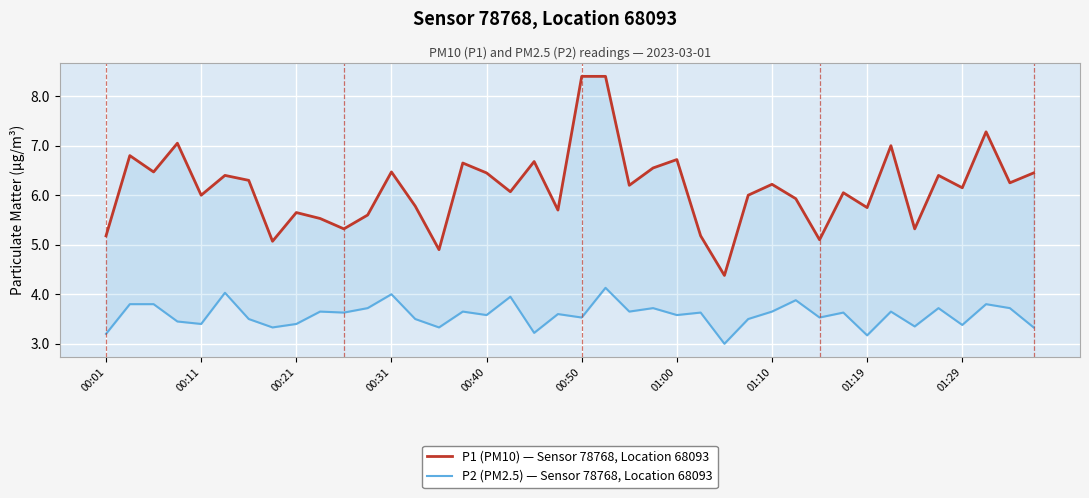

Reading right to left, transcribe all the data shown in this chart.

P1 (PM10) — Sensor 78768, Location 68093: 6.5	6.2	7.3	6.2	6.4	5.3	7.0	5.8	6.0	5.1	5.9	6.2	6.0	4.4	5.2	6.7	6.5	6.2	8.4	8.4	5.7	6.7	6.1	6.5	6.7	4.9	5.8	6.5	5.6	5.3	5.5	5.7	5.1	6.3	6.4	6.0	7.0	6.5	6.8	5.2
P2 (PM2.5) — Sensor 78768, Location 68093: 3.3	3.7	3.8	3.4	3.7	3.4	3.6	3.2	3.6	3.5	3.9	3.6	3.5	3.0	3.6	3.6	3.7	3.6	4.1	3.5	3.6	3.2	4.0	3.6	3.6	3.3	3.5	4.0	3.7	3.6	3.6	3.4	3.3	3.5	4.0	3.4	3.5	3.8	3.8	3.2